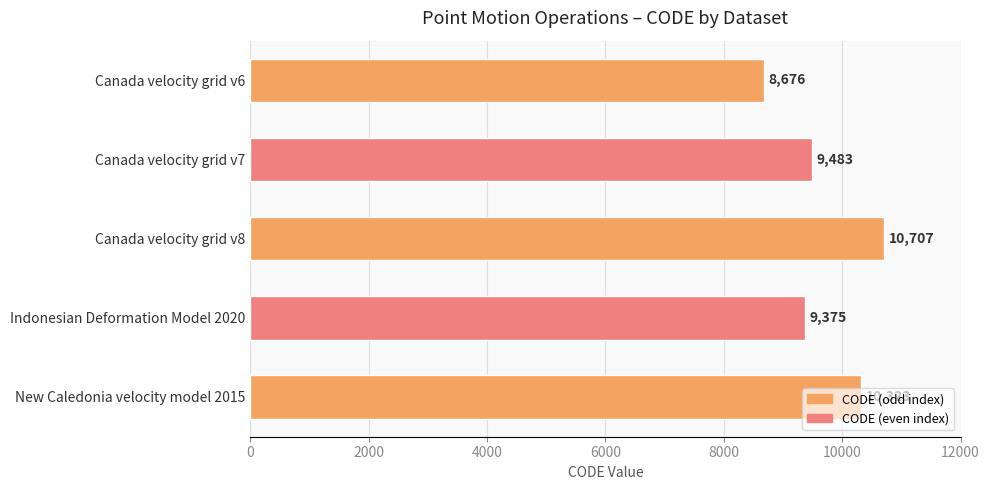

Which label corresponds to the largest value in the chart?

Canada velocity grid v8